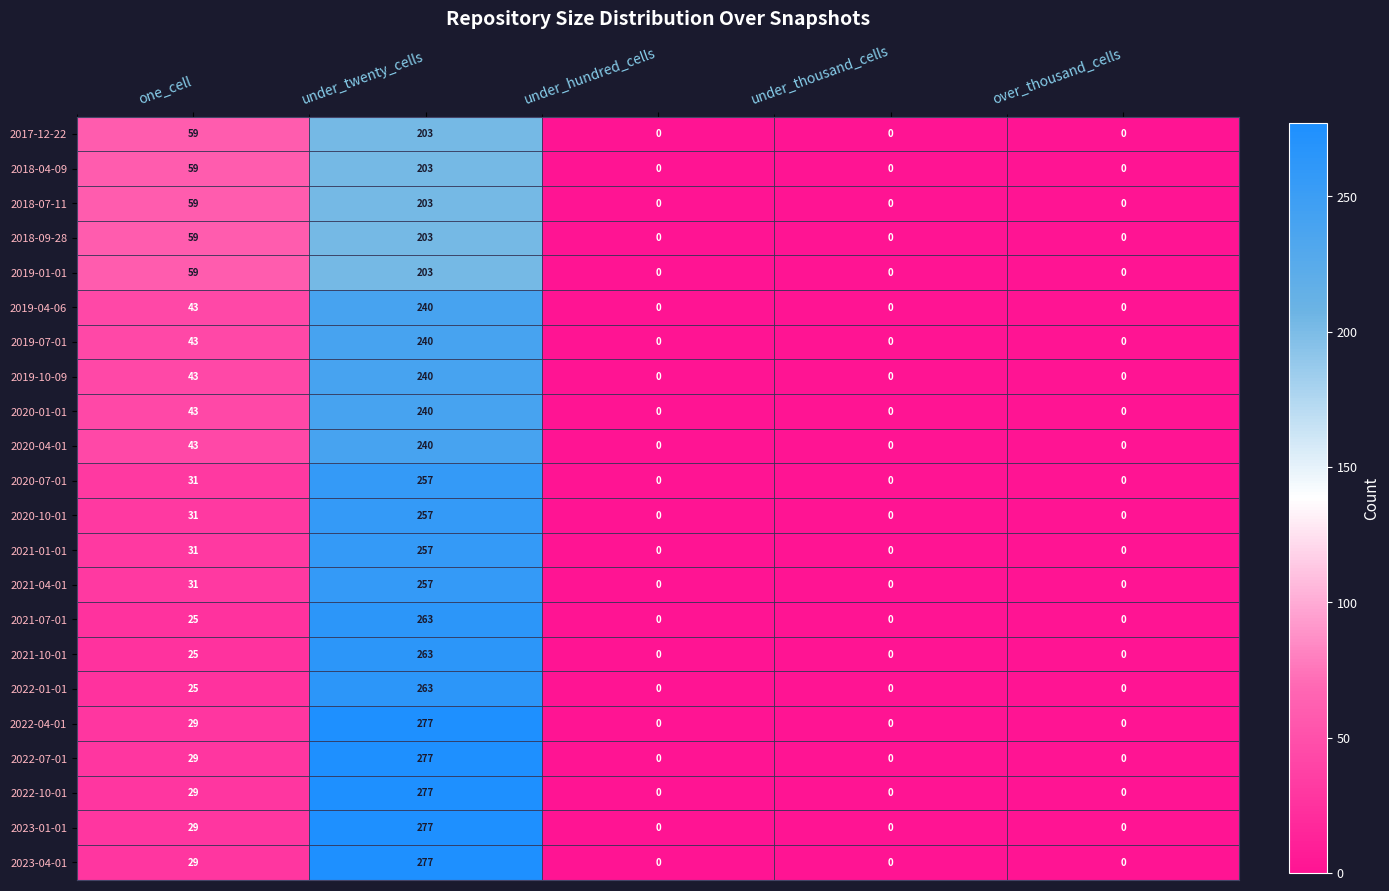

What is the maximum value for 2023-04-01?

277